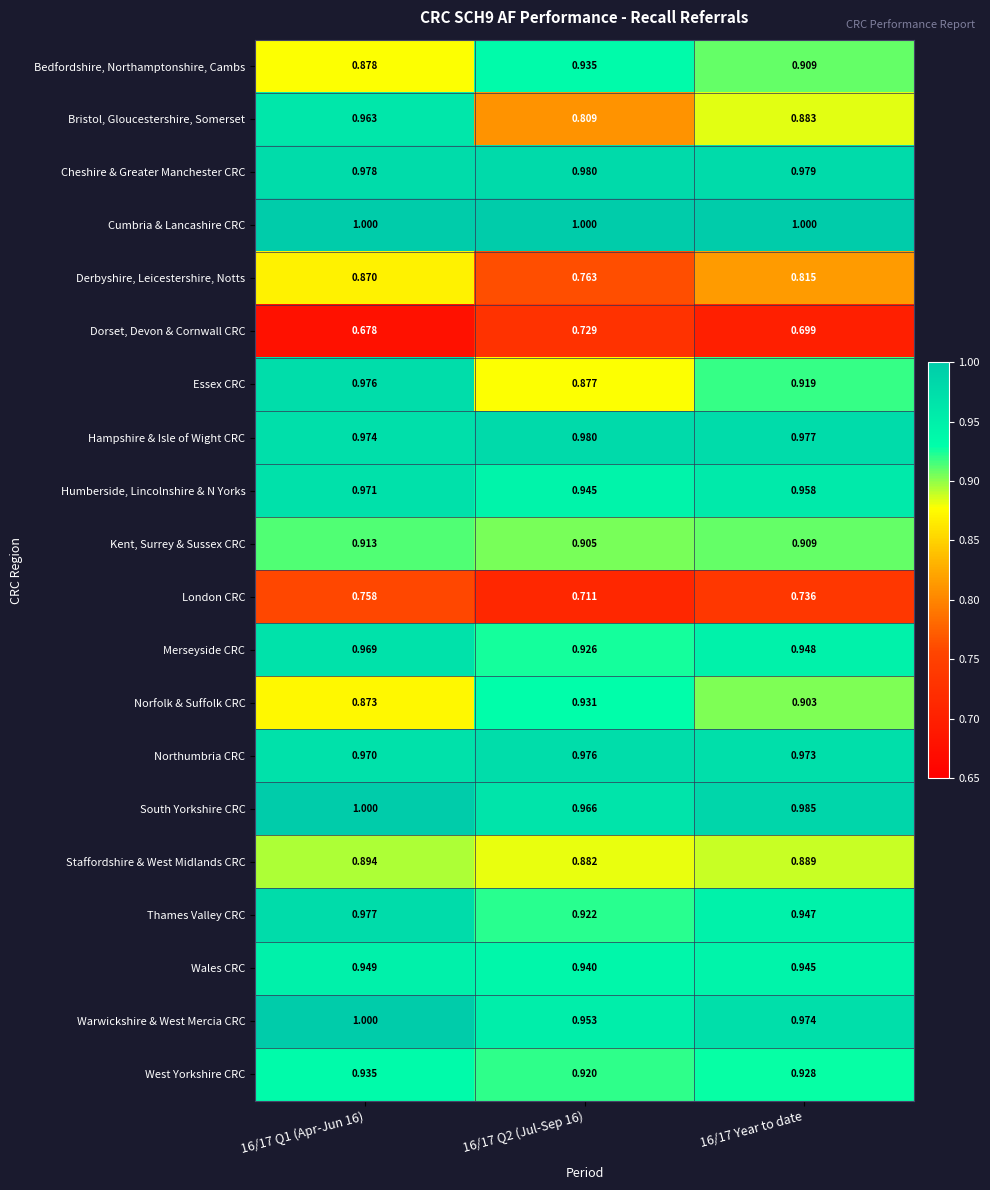

Is the value of Dorset, Devon & Cornwall CRC at 16/17 Year to date greater than the value of Thames Valley CRC at 16/17 Q2 (Jul-Sep 16)?

No